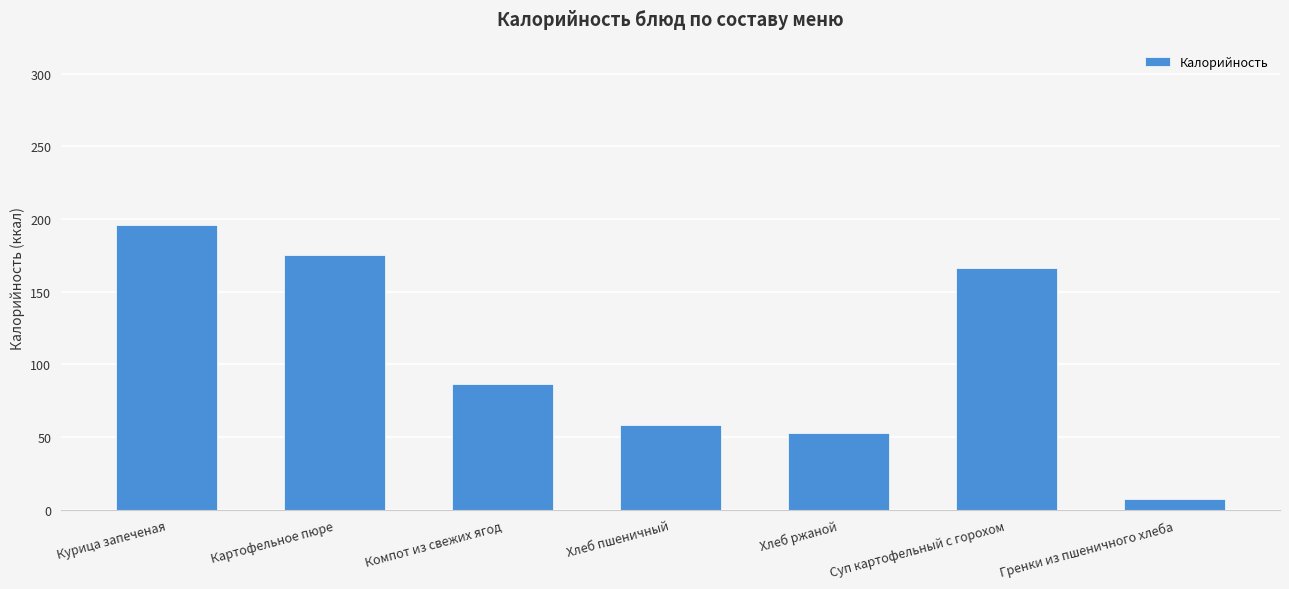

What is the sum of the values at Курица запеченая and Суп картофельный с горохом?

362.4